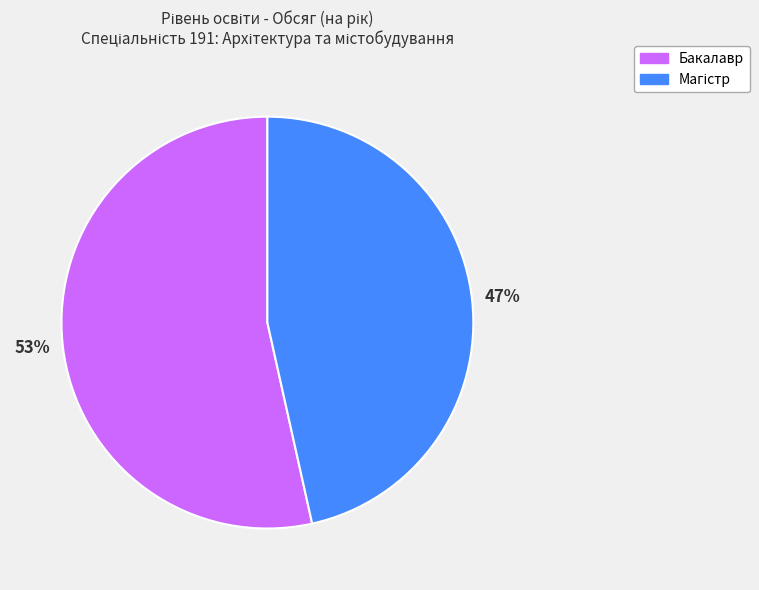

Is it true that Бакалавр is 53% of the pie?

True